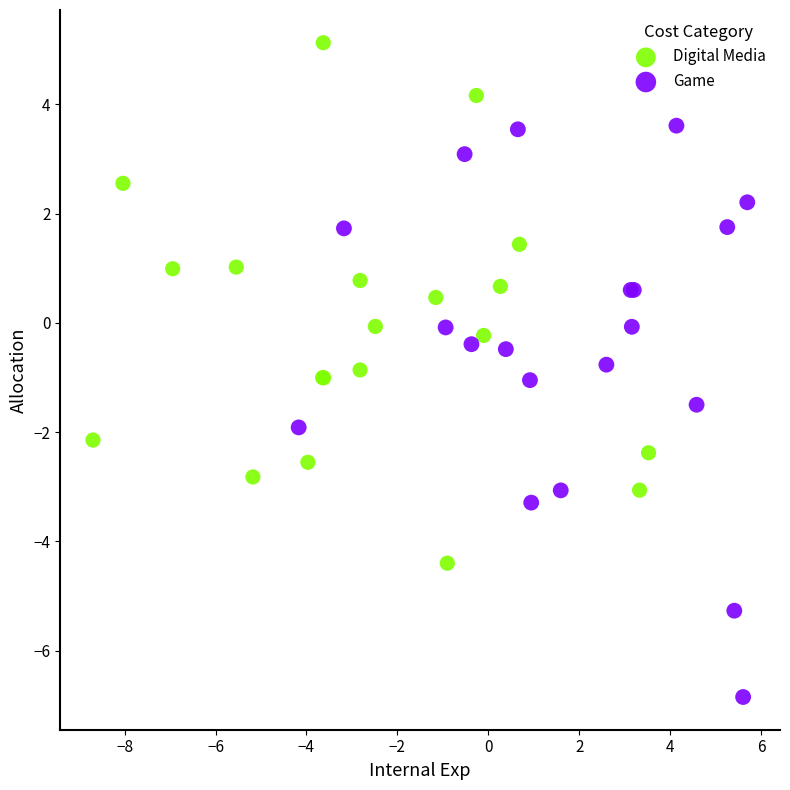

Which series has the largest Y range (max minus min)?

Game